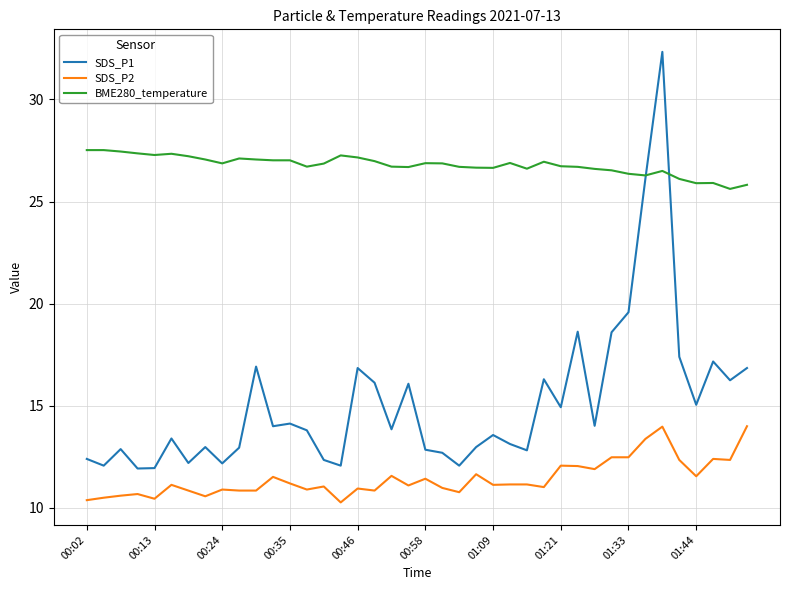

What is the smallest value displayed?

10.3